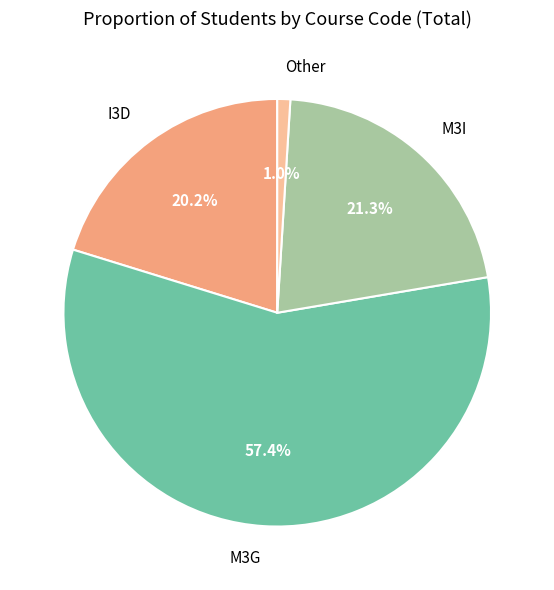

Does M3G account for over 50% of the chart?

Yes